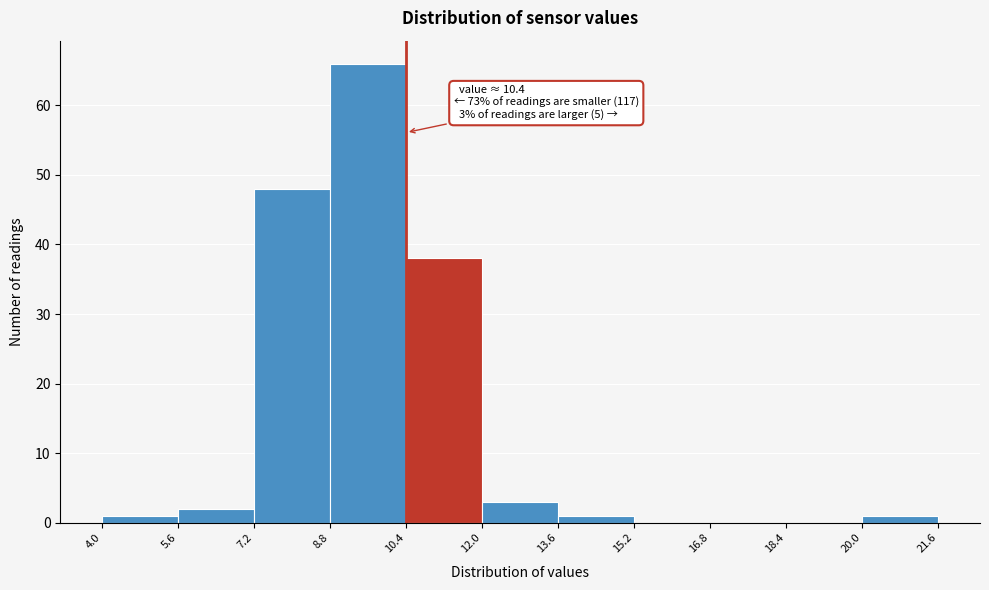

Which range on the x-axis has the tallest bar?

8.8 to 10.4